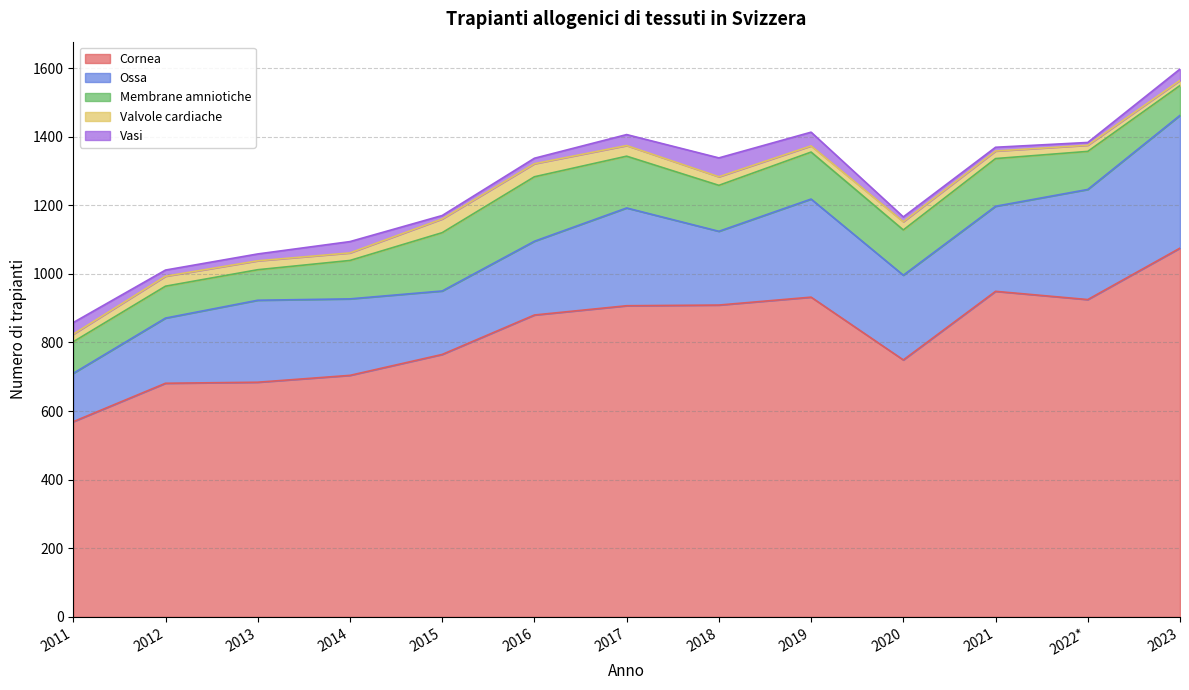

Reading left to right, extract all data points from this chart.

Cornea: 569	681	684	704	765	880	907	909	932	749	949	925	1075
Ossa: 141	190	239	223	185	215	285	215	286	247	248	321	387
Membrane amniotiche: 92	93	89	112	170	188	151	134	137	132	139	111	87
Valvole cardiache: 22	29	26	22	40	38	31	25	18	24	22	18	15
Vasi: 34	18	20	33	10	16	32	55	40	14	11	8	33